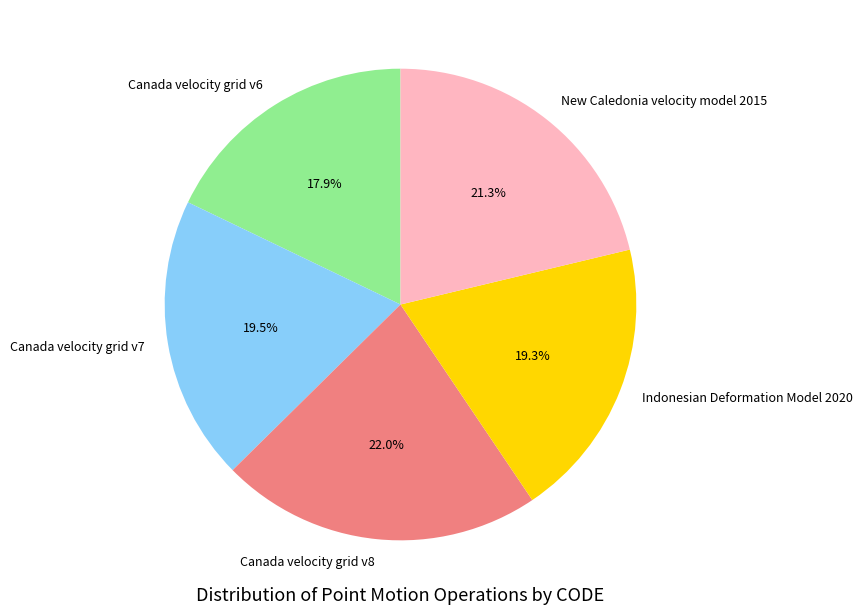

Which slice is the largest?

Canada velocity grid v8